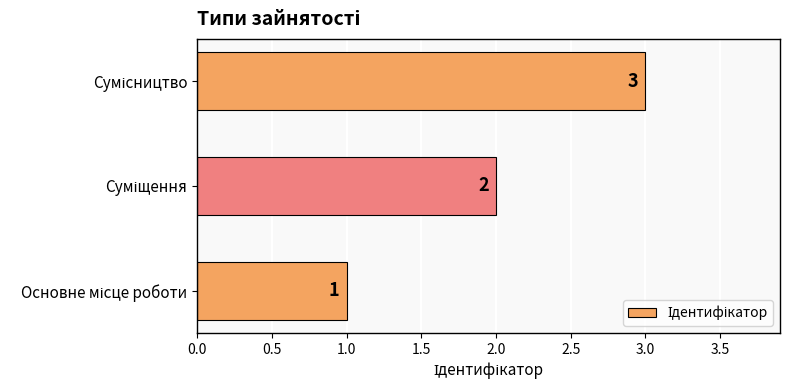

Count the values in the range 1 to 3.

3